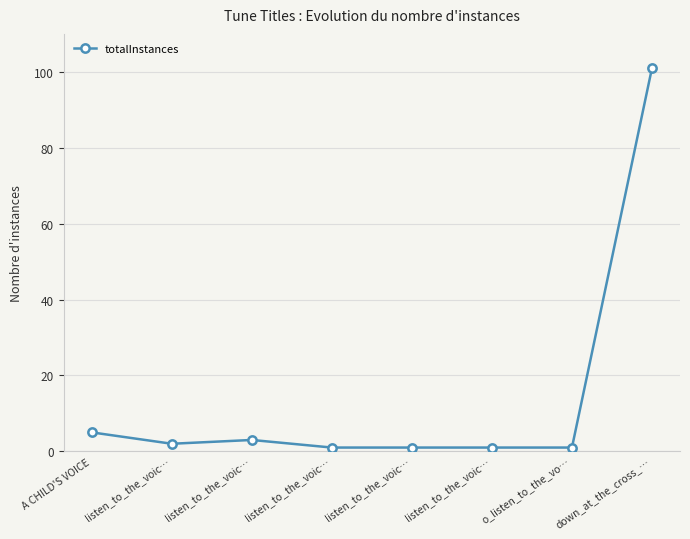

How many series are shown in this chart?

1